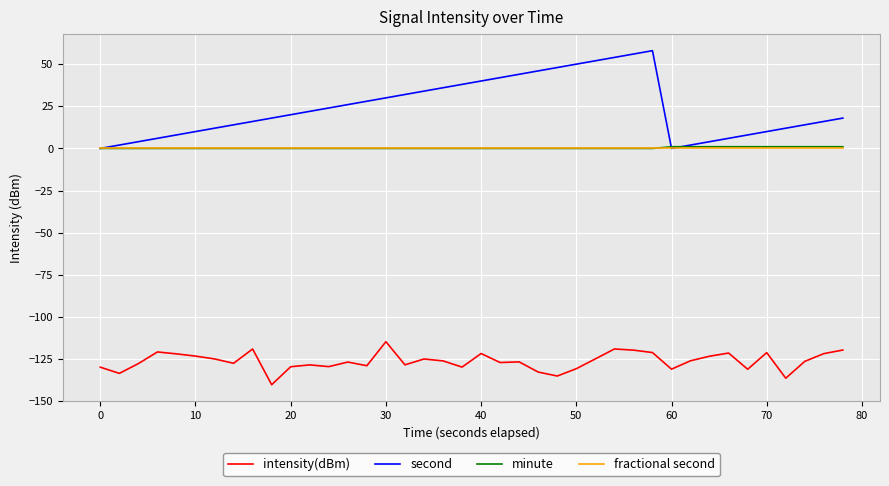

What is the lowest value of the intensity(dBm) series?

-140.2